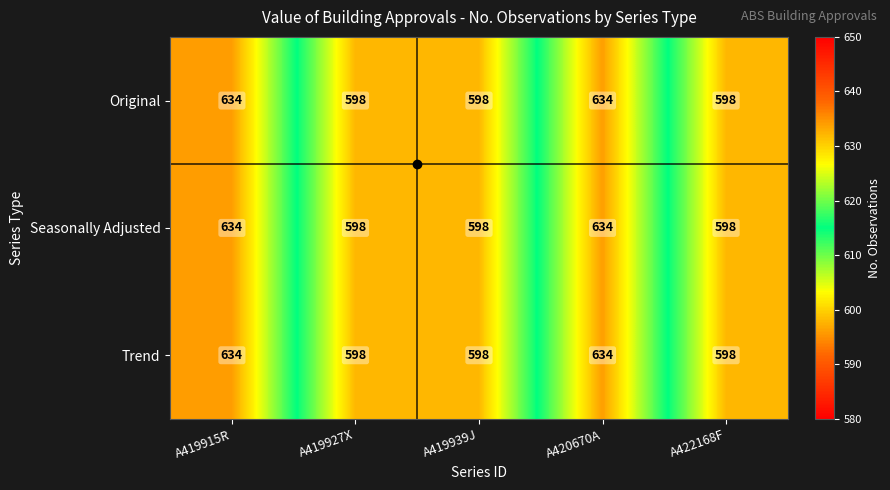

How many distinct data groups are displayed?

3